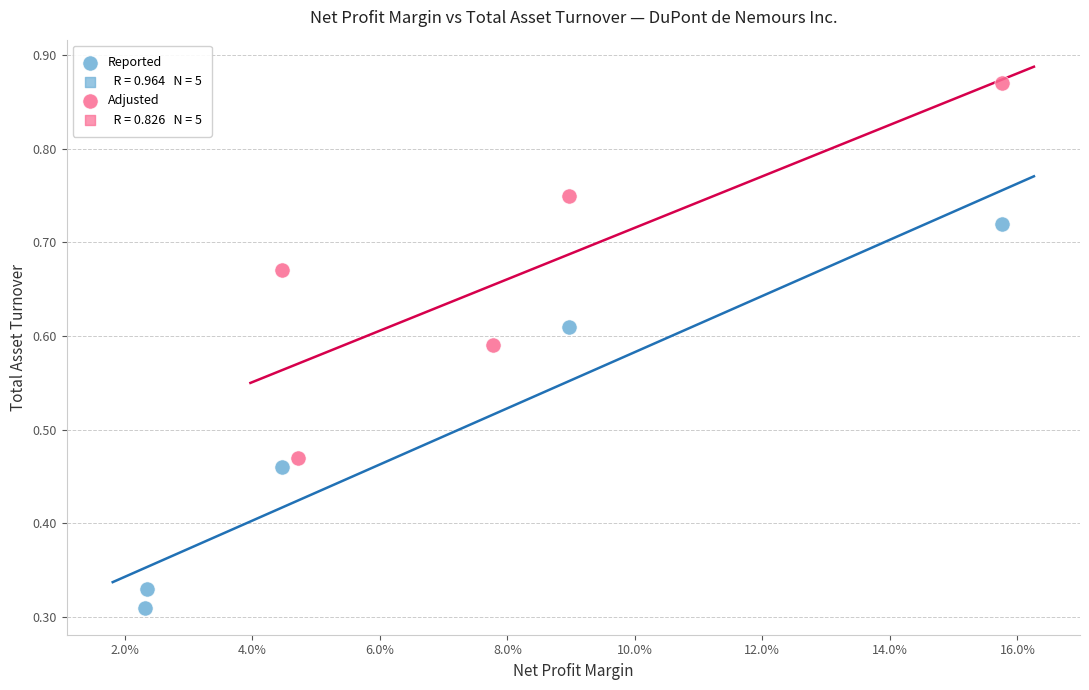

Which series contains the highest Y value?

Adjusted